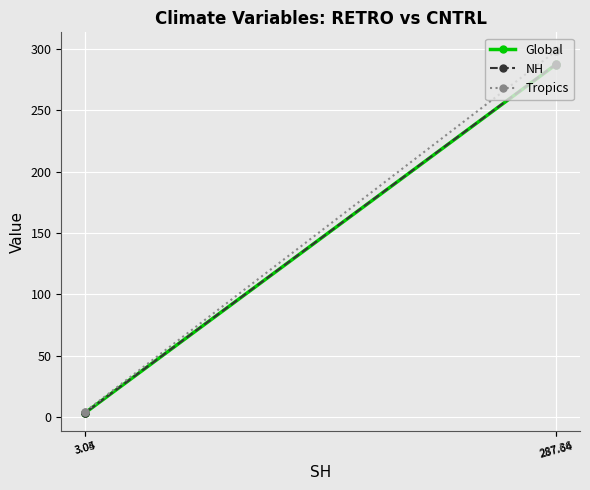

List the labels in order of Tropics value, largest first.

287.64, 287.36, 3.05, 3.04